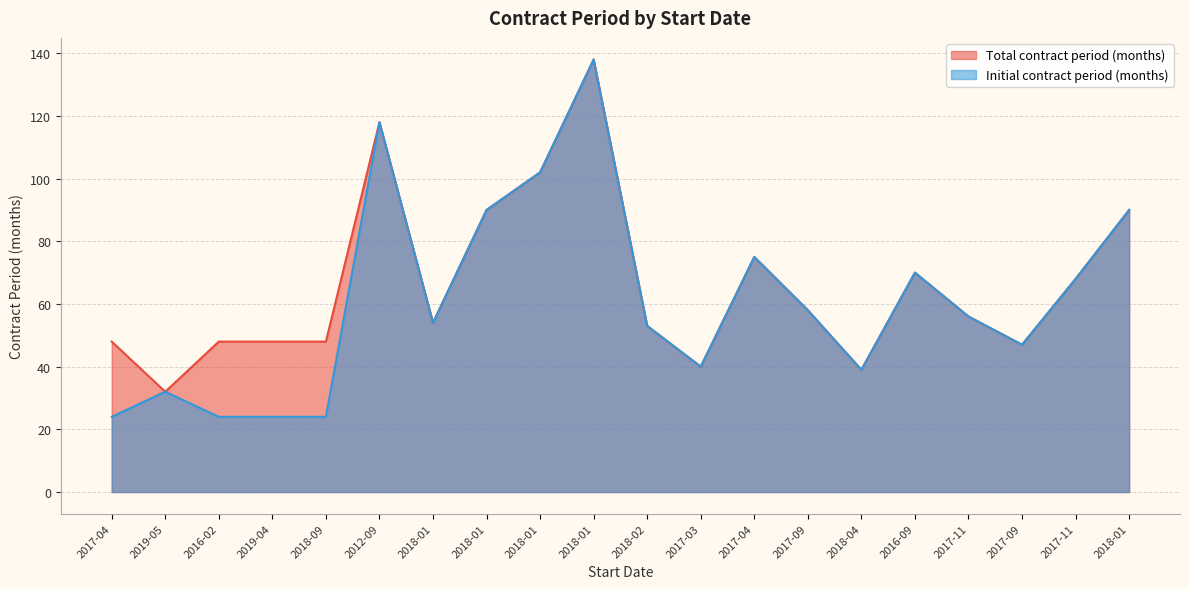

What is the difference between the maximum and minimum values in the Total contract period (months) series?

106